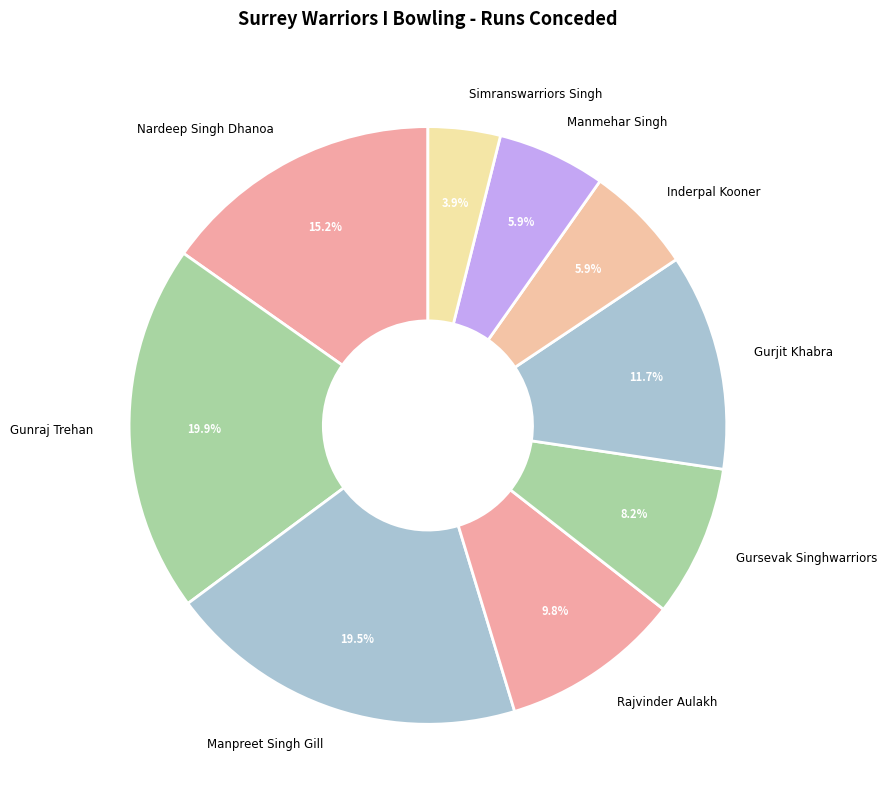

Is the sum of Inderpal Kooner and Gurjit Khabra greater than half?

No